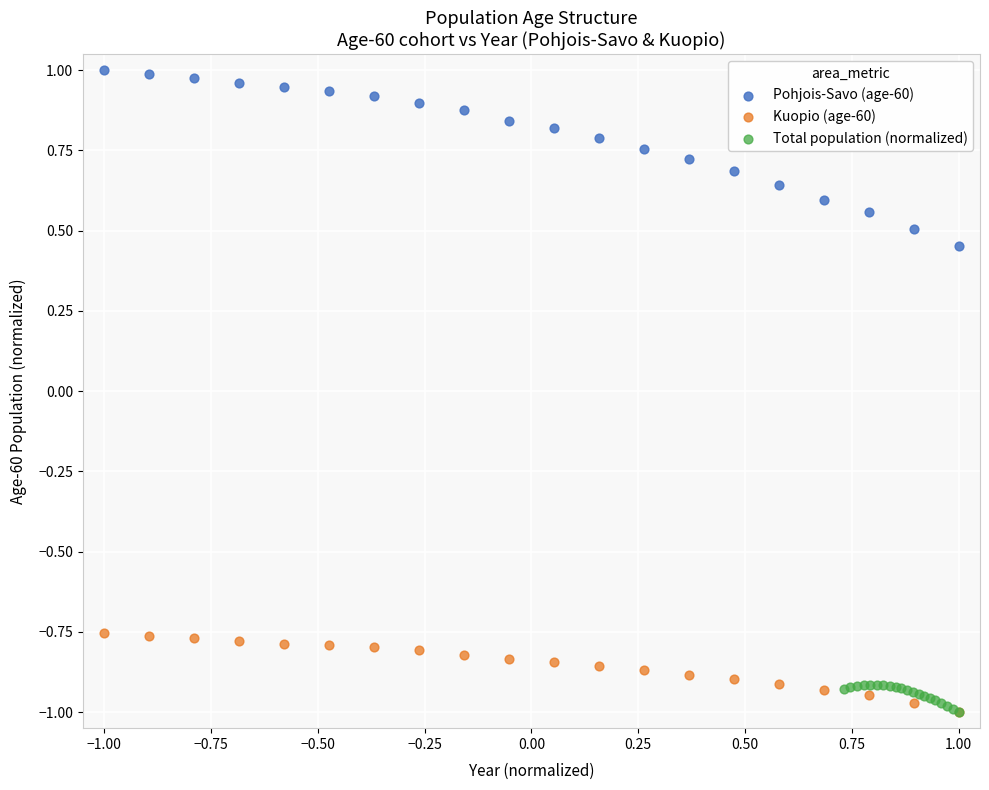

Which series has the largest Y range (max minus min)?

Pohjois-Savo (age-60)